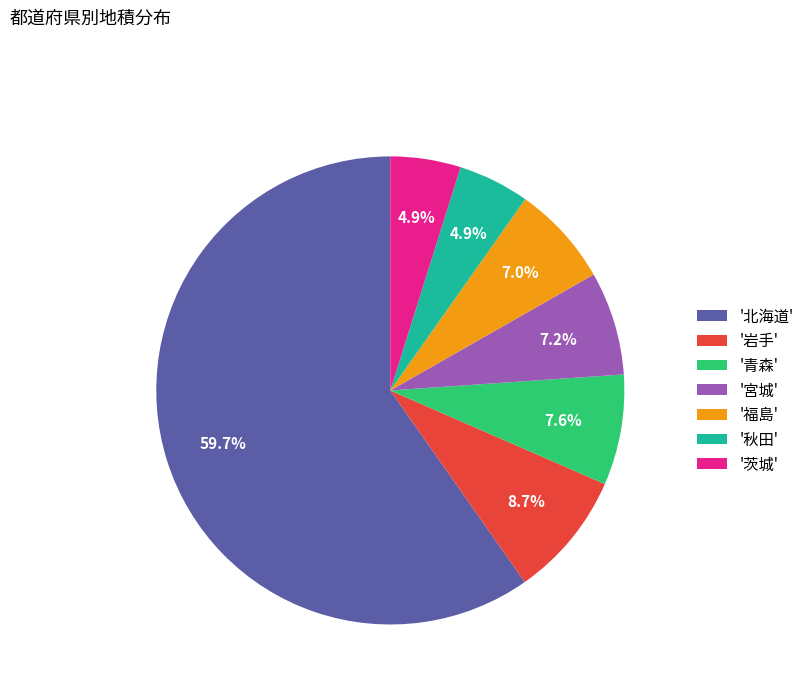

Is there a majority slice in this chart?

Yes